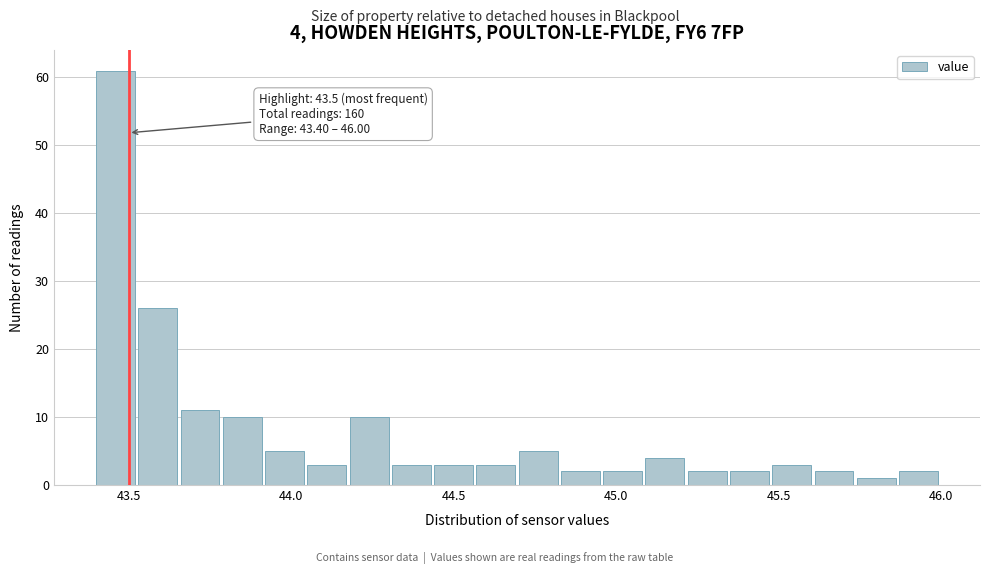

Read against the x-axis, roughly where is the centre of the tallest bar?

43.45